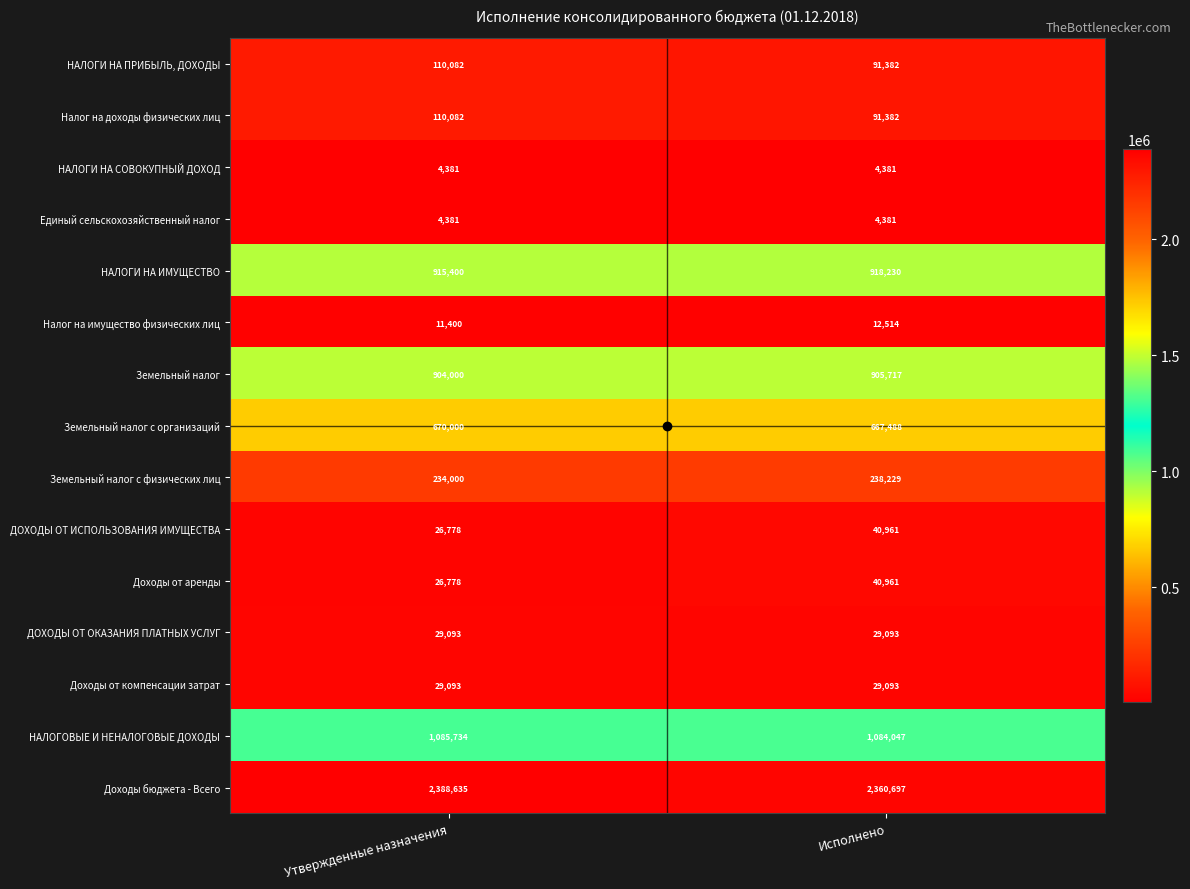

What is the sum of all Доходы от аренды values?

67739